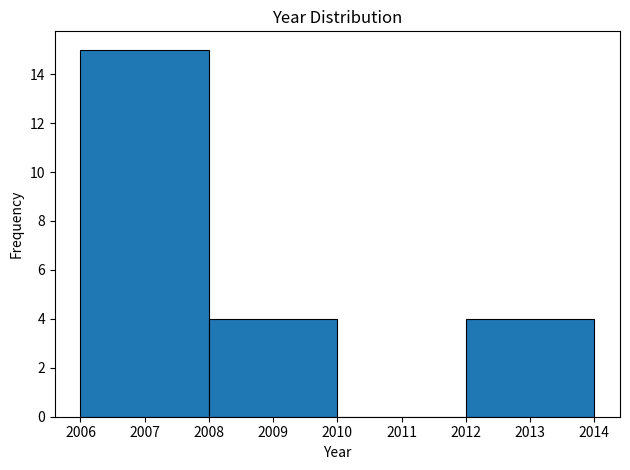

Reading left to right, list every bar in this chart as the range it spans on the x-axis followed by its height. The values are not printed on the chart, so give them approximately, as read against the axis.

2006 to 2008: 15
2008 to 2010: 4
2010 to 2012: 0
2012 to 2014: 4